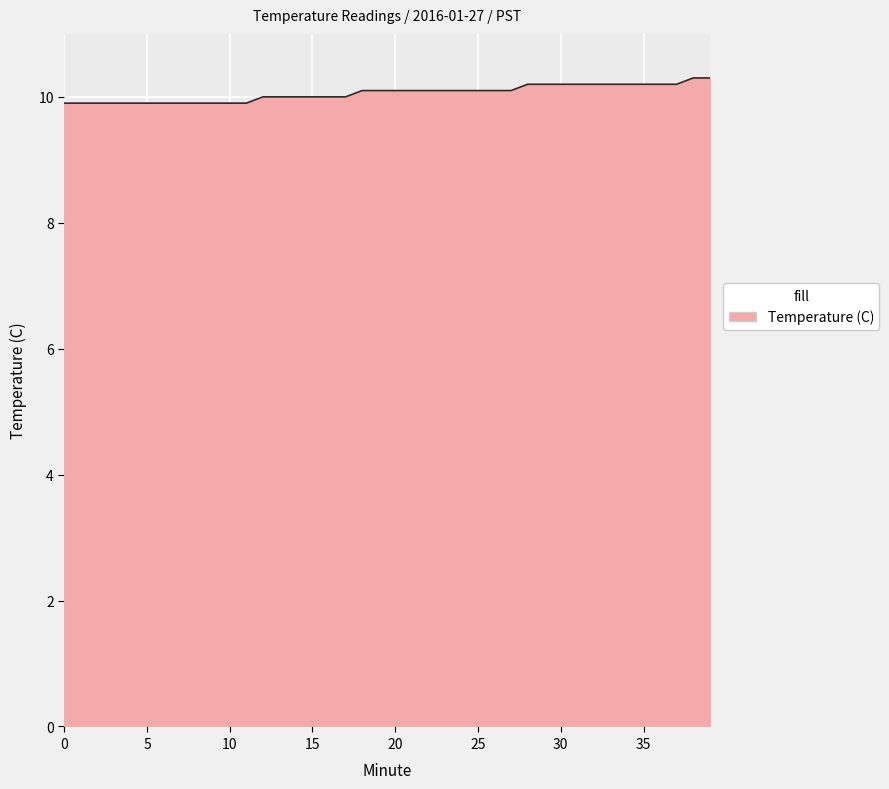

Does the chart display data point markers on the line(s)?

No